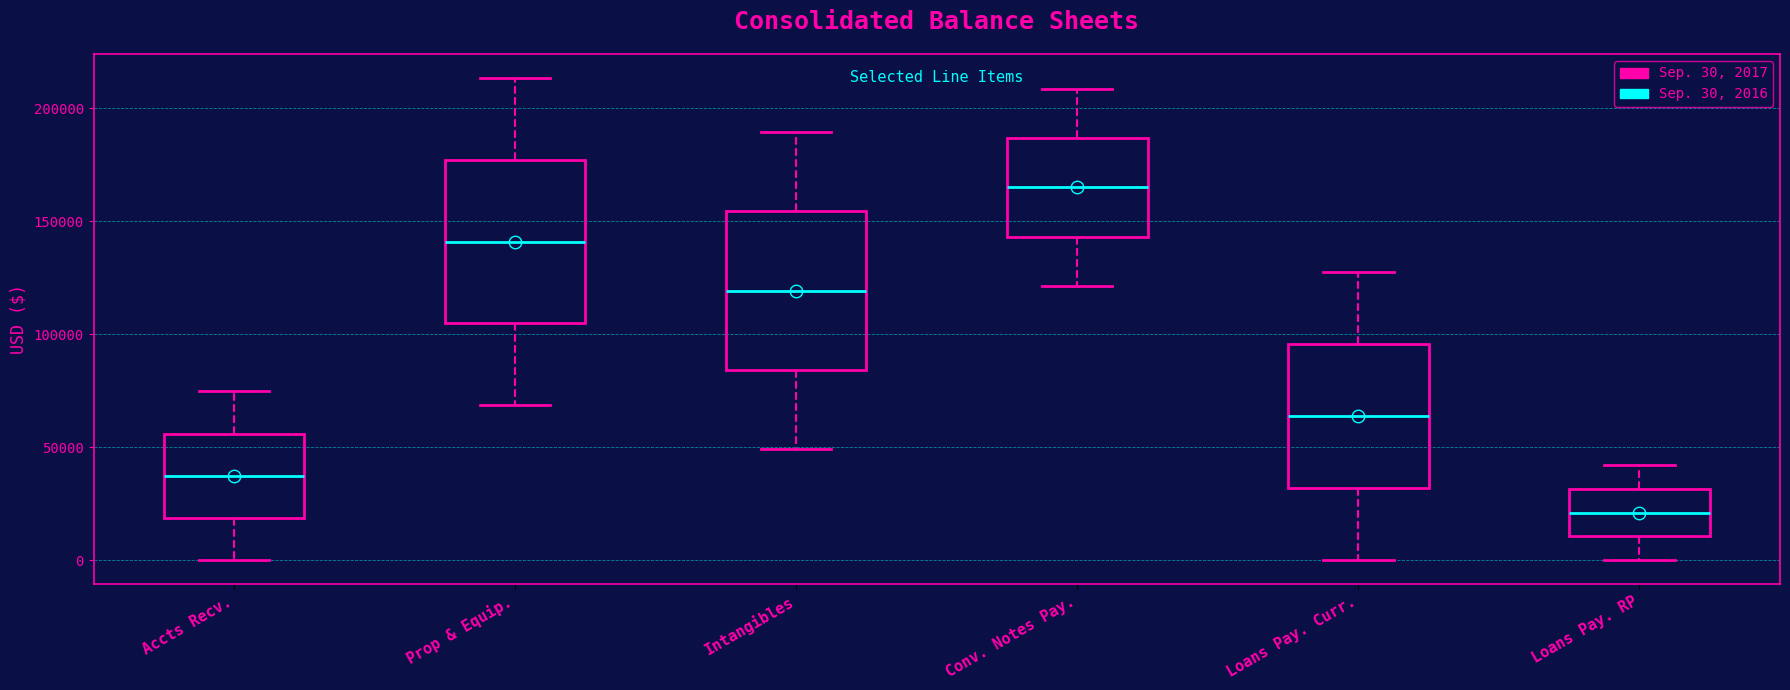

Reading left to right, read every box against the y-axis: the position of its median line, the range the box covers, and the ends of its whiskers. The values are not printed on the chart, so give them approximately, as read against the axis.

Accts Recv.: median 35000, box 20000 to 55000, whiskers 0 to 75000
Prop & Equip.: median 140000, box 105000 to 175000, whiskers 70000 to 215000
Intangibles: median 120000, box 85000 to 155000, whiskers 50000 to 190000
Conv. Notes Pay.: median 165000, box 145000 to 185000, whiskers 120000 to 210000
Loans Pay. Curr.: median 65000, box 30000 to 95000, whiskers 0 to 130000
Loans Pay. RP: median 20000, box 10000 to 30000, whiskers 0 to 40000